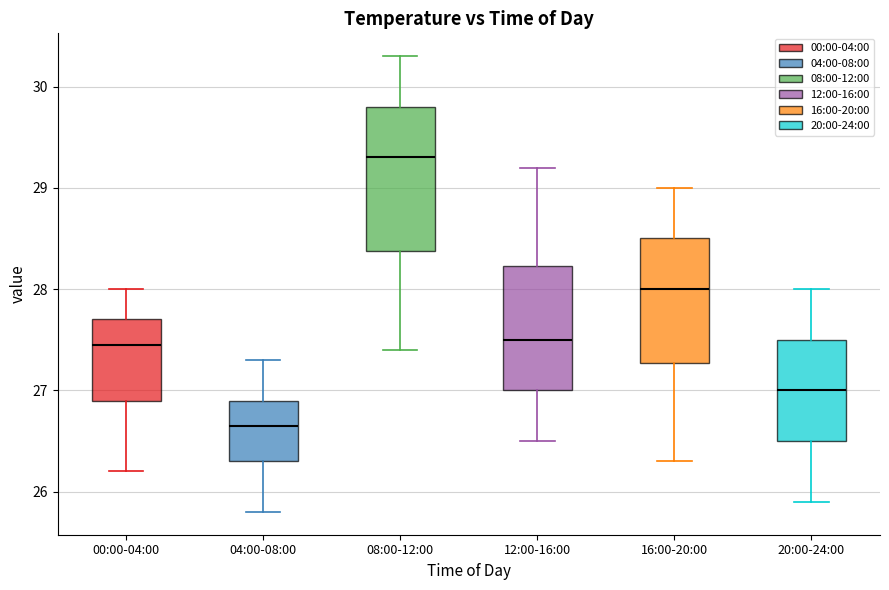

Where does the upper whisker of the box for 12:00-16:00 end on the y-axis? The values are not printed on the chart, so give them approximately, as read against the axis.

29.2